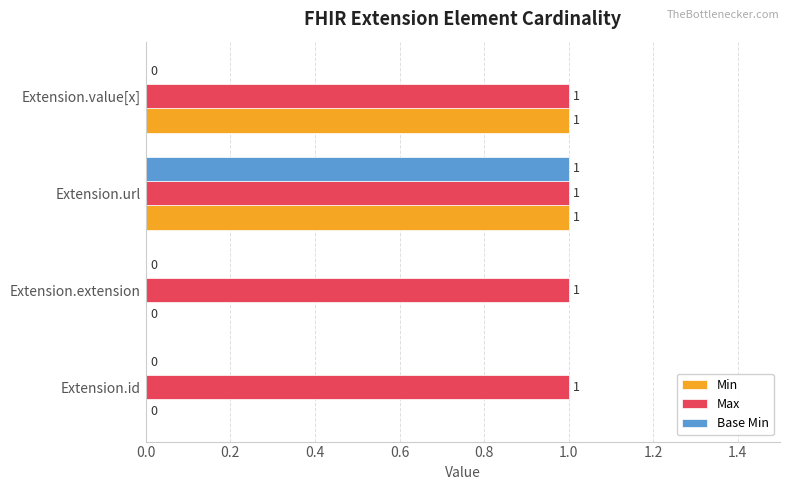

Is the value of Min at Extension.id greater than the value of Max at Extension.extension?

No